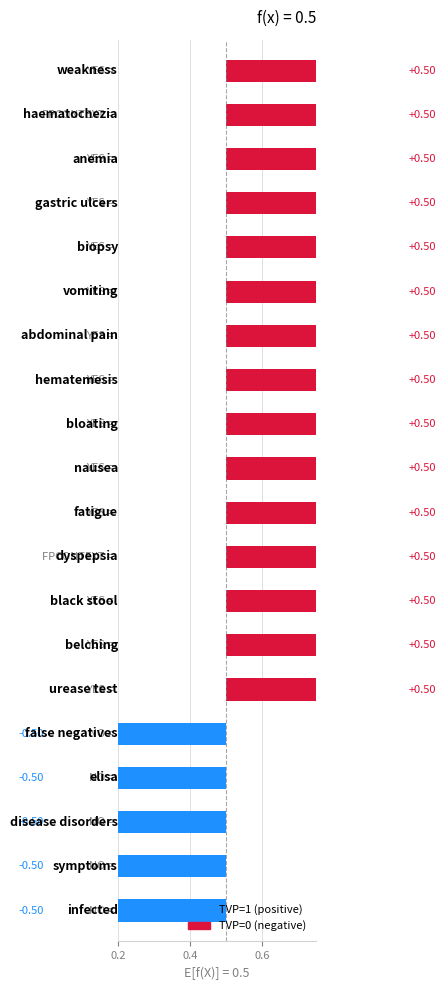

What is the value of the 12th bar from the left?

0.5